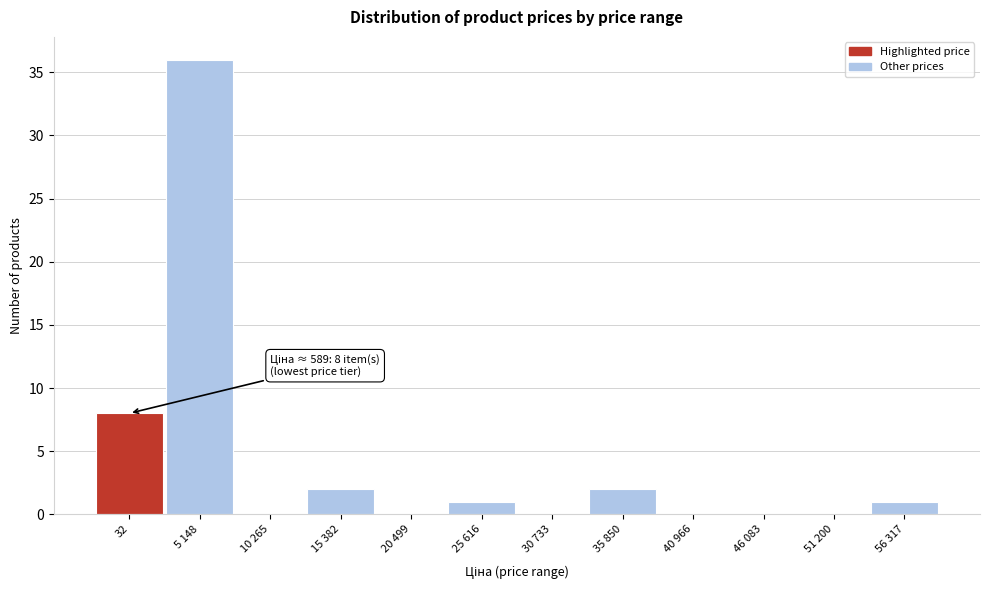

Reading left to right, what are all the values shown in this chart?

32=8	5 148=36	10 265=0	15 382=2	20 499=0	25 616=1	30 733=0	35 850=2	40 966=0	46 083=0	51 200=0	56 317=1